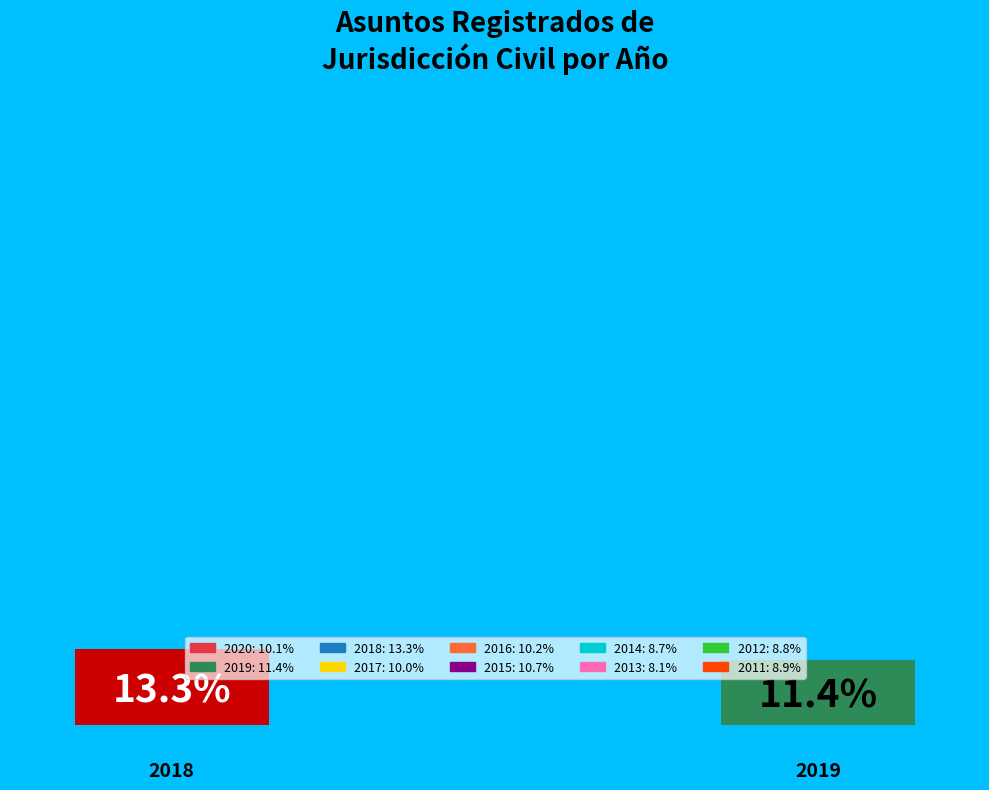

The 2017 slice represents 21% of the pie. True or false?

False